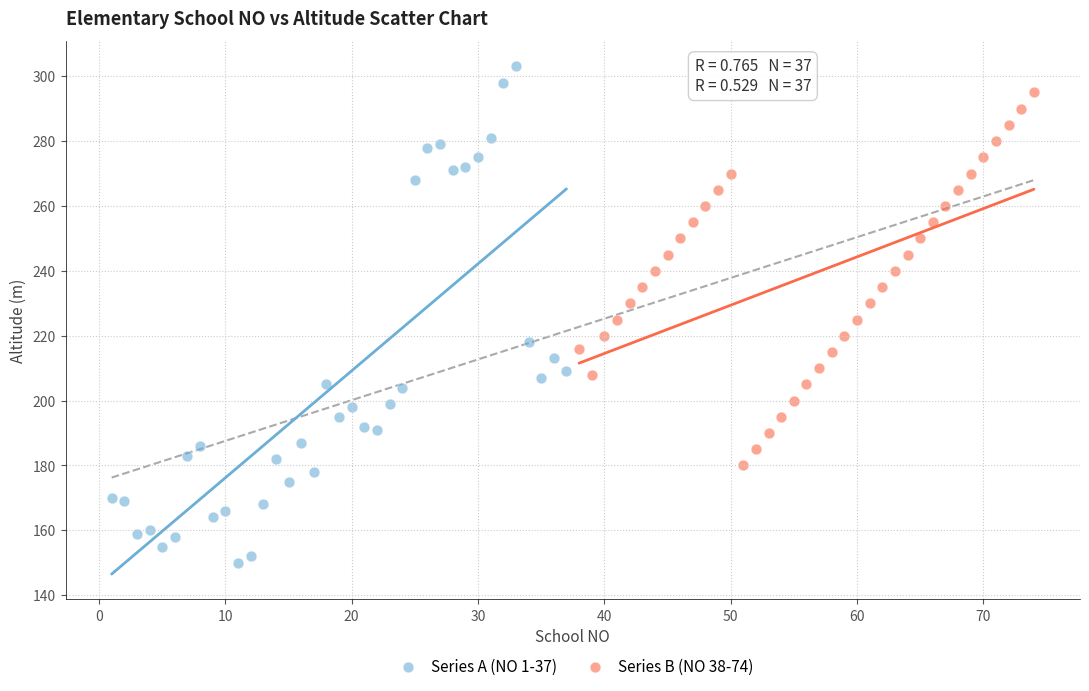

Which series has the widest spread of Y values?

Series A (NO 1-37)